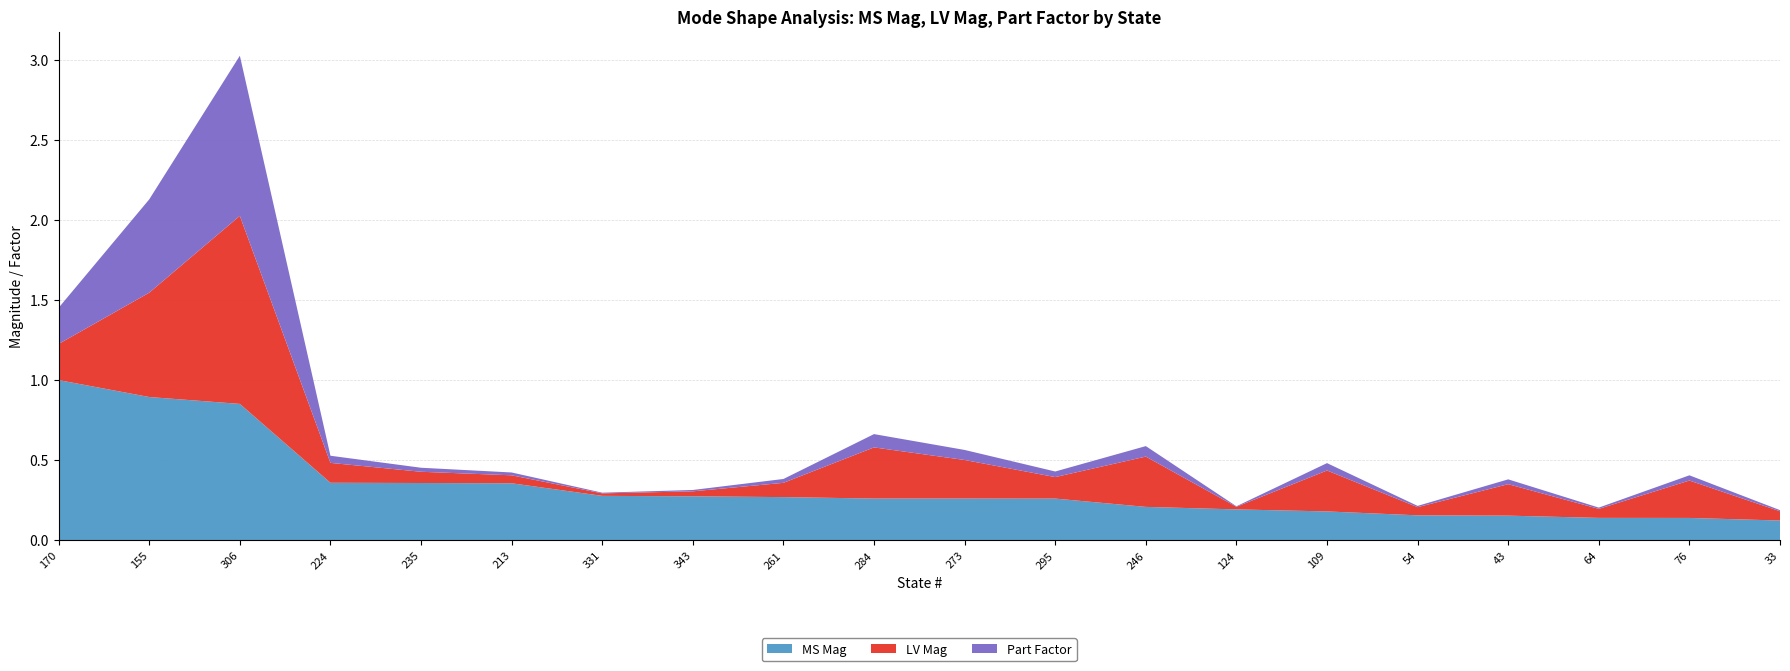

Reading right to left, extract all data points from this chart.

MS Mag: 0.1	0.1	0.1	0.2	0.2	0.2	0.2	0.2	0.3	0.3	0.3	0.3	0.3	0.3	0.4	0.4	0.4	0.9	0.9	1.0
LV Mag: 0.1	0.2	0.1	0.2	0.1	0.3	0.0	0.3	0.1	0.2	0.3	0.1	0.0	0.0	0.0	0.1	0.1	1.2	0.7	0.2
Part Factor: 0.0	0.0	0.0	0.0	0.0	0.0	0.0	0.1	0.0	0.1	0.1	0.0	0.0	0.0	0.0	0.0	0.0	1.0	0.6	0.2